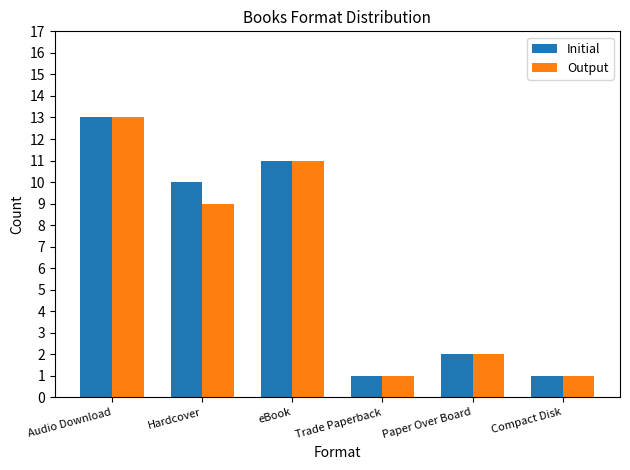

What is the value of the Initial bar at the 6th from the left?

1